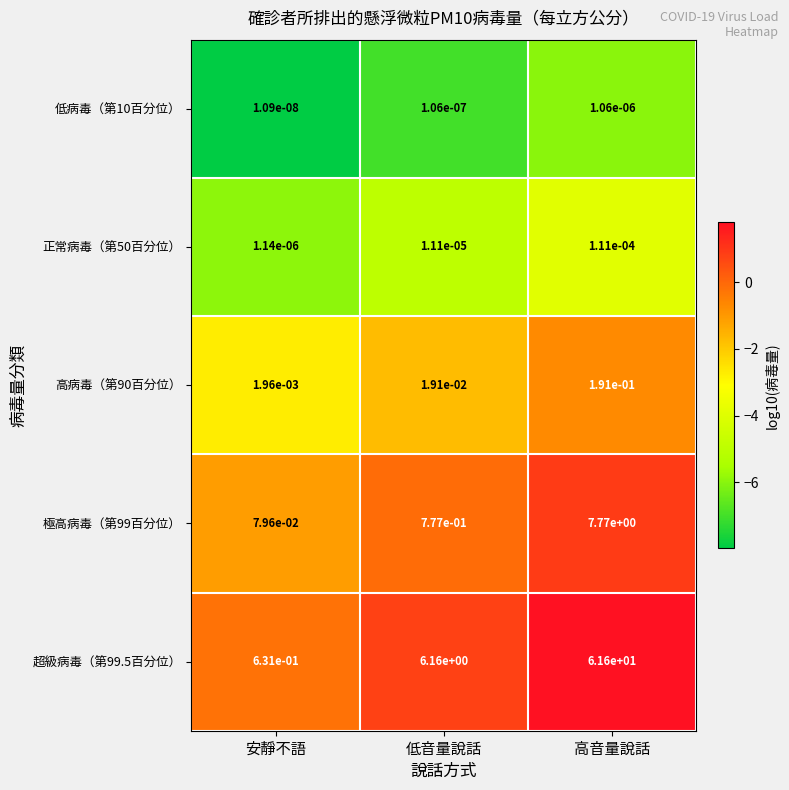

At which category does the chart reach its peak across all series?

高音量說話